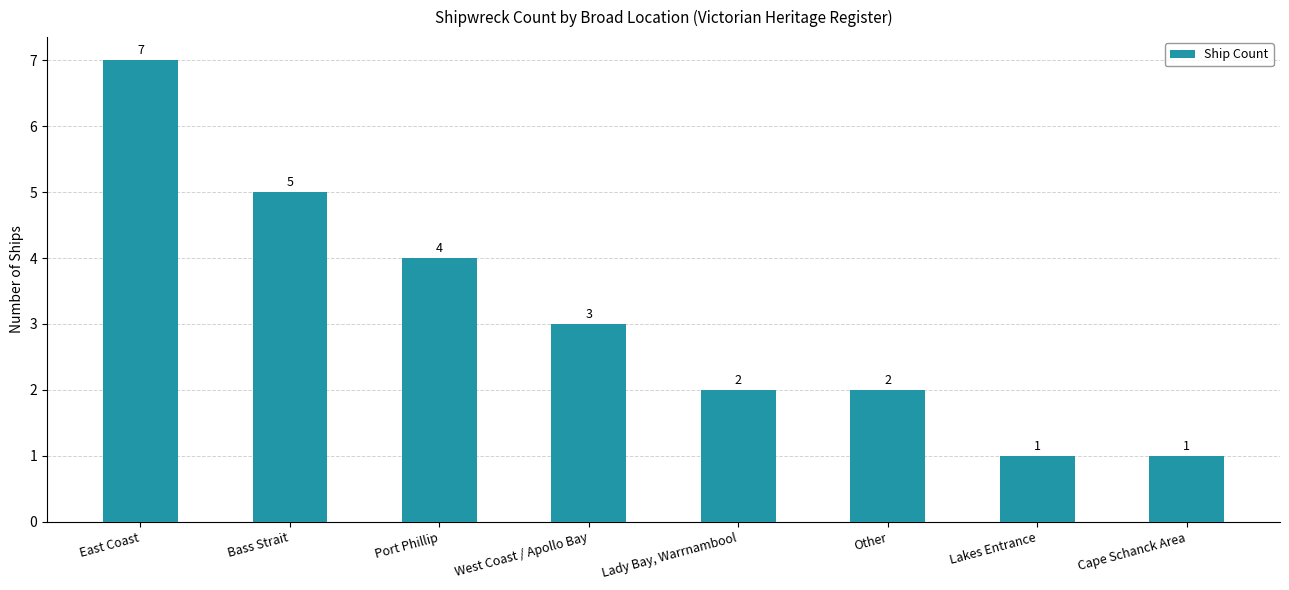

Which label corresponds to the largest value in the chart?

East Coast